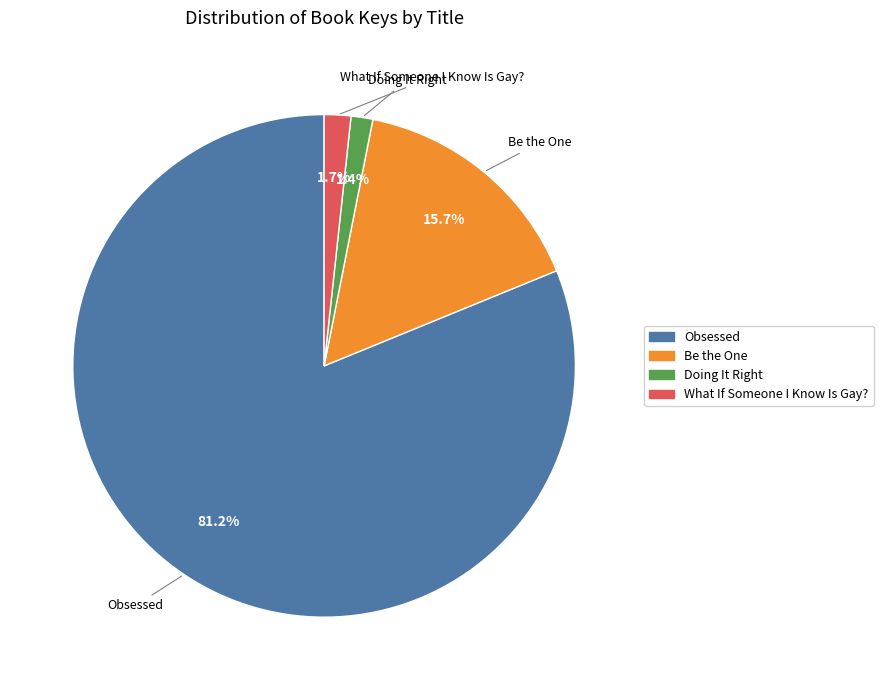

How many slices are in this pie chart?

4